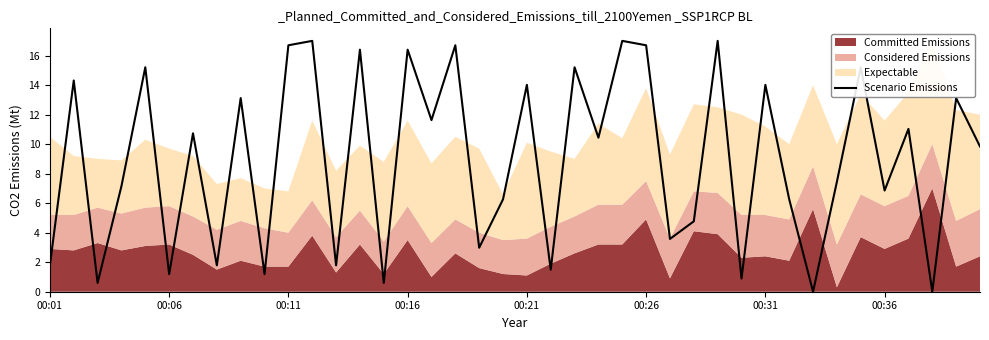

At which category does the chart reach its minimum across all series?

32